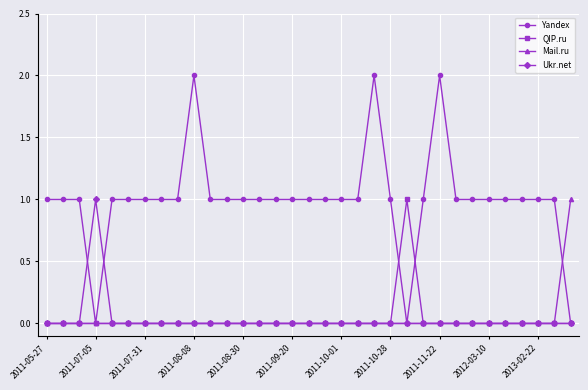

How many categories are shown in the chart?

33